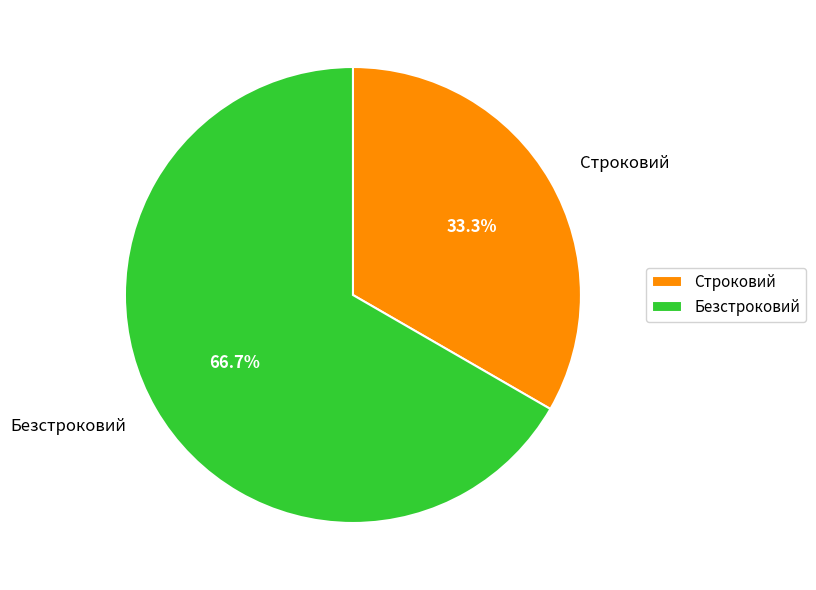

To the nearest percent, what portion does Безстроковий represent?

67%